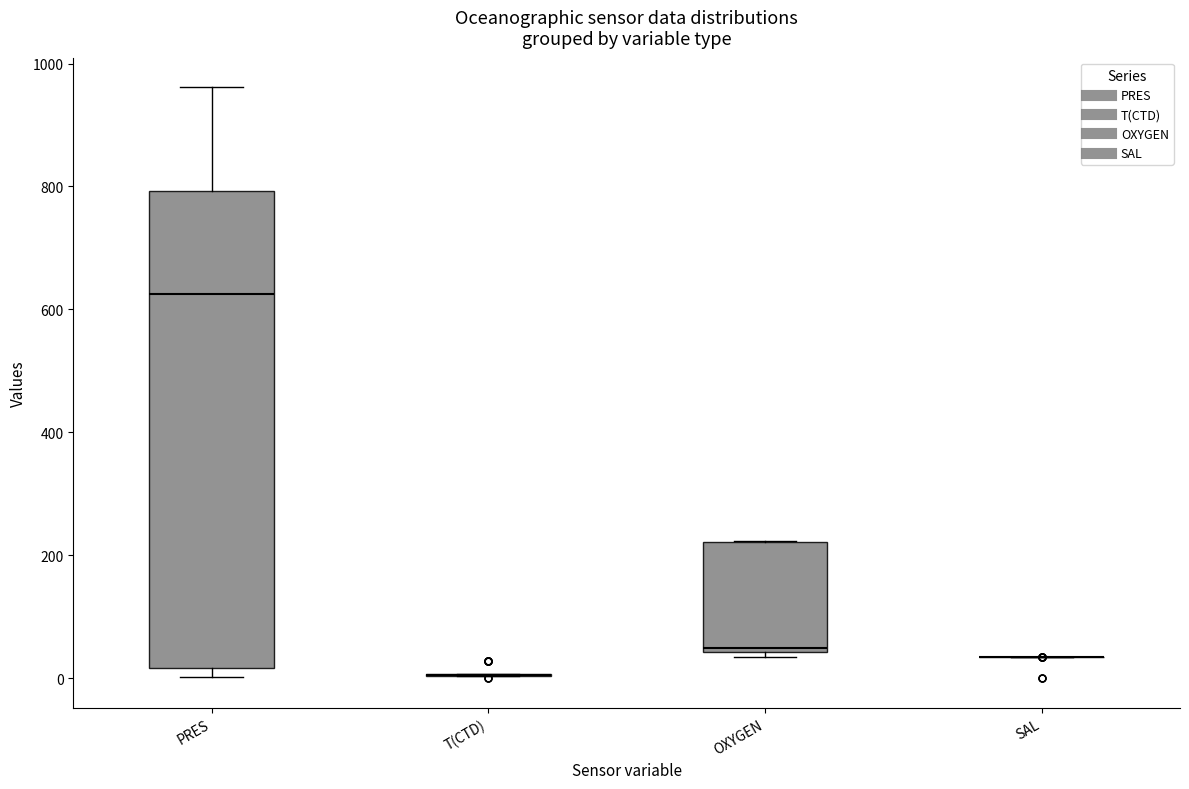

Reading left to right, read every box against the y-axis: the position of its median line, the range the box covers, and the ends of its whiskers. The values are not printed on the chart, so give them approximately, as read against the axis.

PRES: median 620, box 20 to 800, whiskers 0 to 960
T(CTD): box collapsed to a line at 0, whiskers 0 to 0
OXYGEN: median 40 (just above the box's lower edge), box 40 to 220, whiskers 40 (just below the box's lower edge) to 220
SAL: box collapsed to a line at 40, whiskers 40 to 40